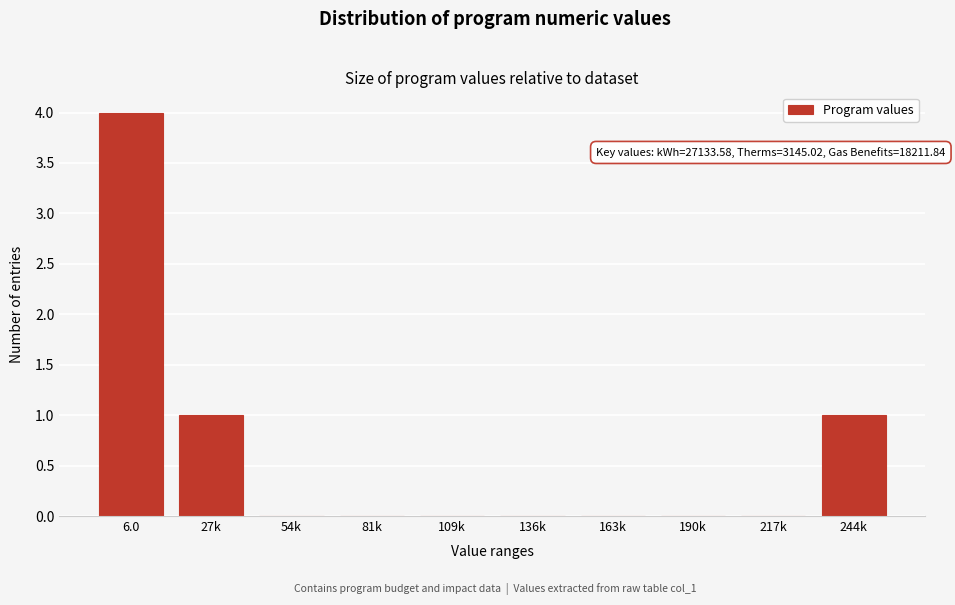

Reading left to right, transcribe all the data shown in this chart.

6.0=4	27k=1	54k=0	81k=0	109k=0	136k=0	163k=0	190k=0	217k=0	244k=1